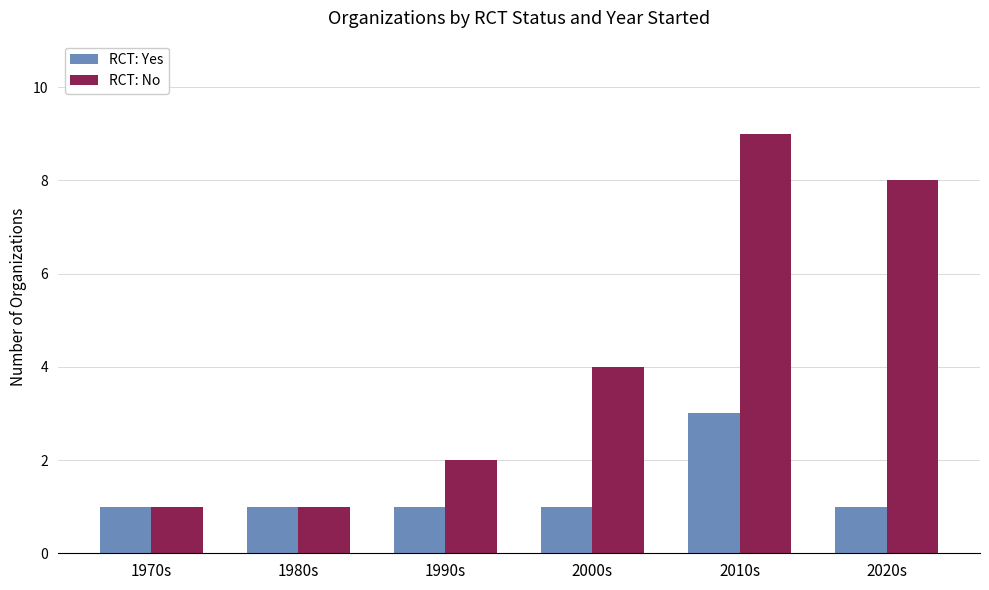

Rank the series by their average value, from highest to lowest.

RCT: No, RCT: Yes